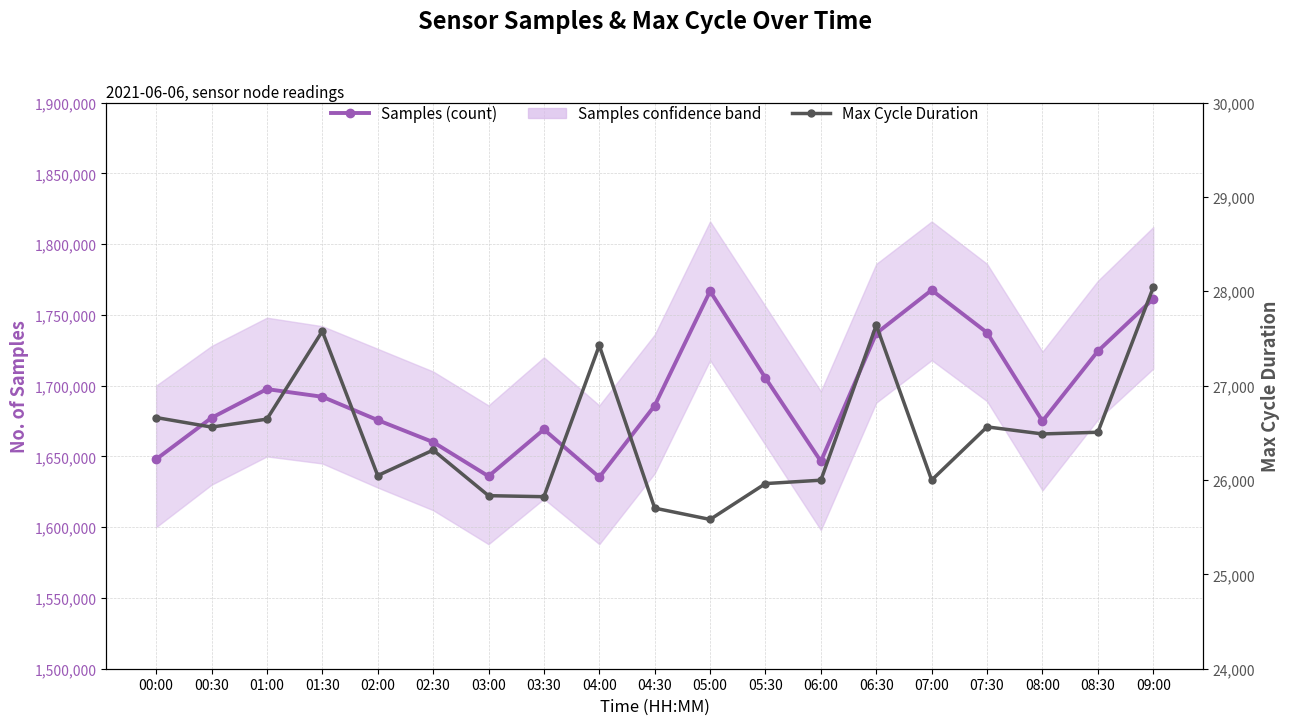

True or false: Samples (count) and Max Cycle Duration intersect in this chart.

False